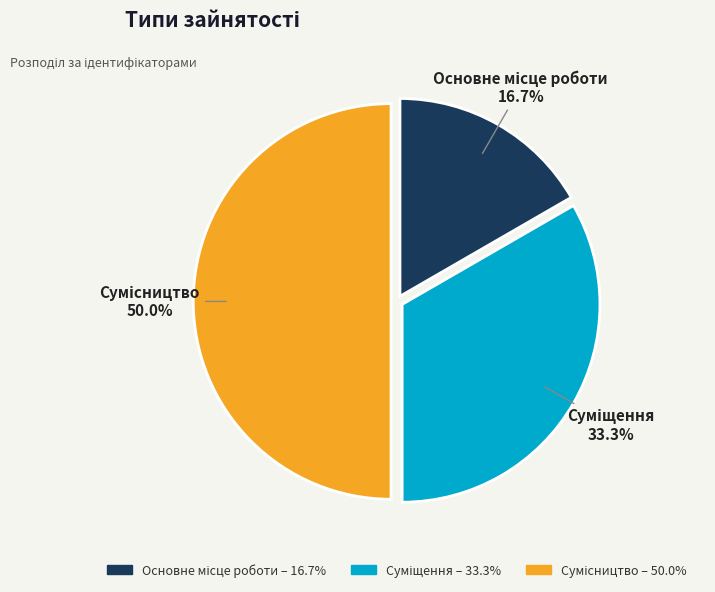

What percentage do Сумісництво and Суміщення together represent?

83.3%